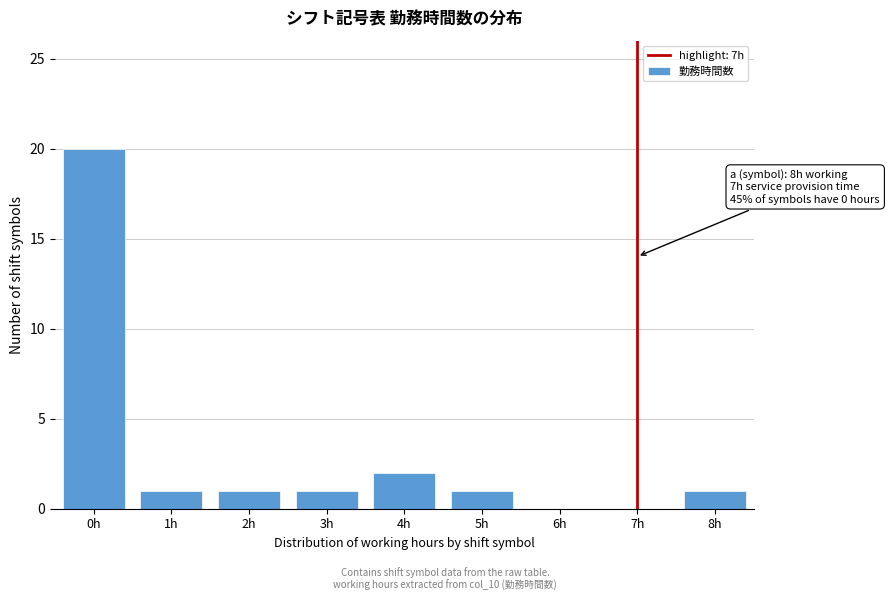

Reading left to right, list all the values displayed in this chart.

0h=20	1h=1	2h=1	3h=1	4h=2	5h=1	6h=0	7h=0	8h=1